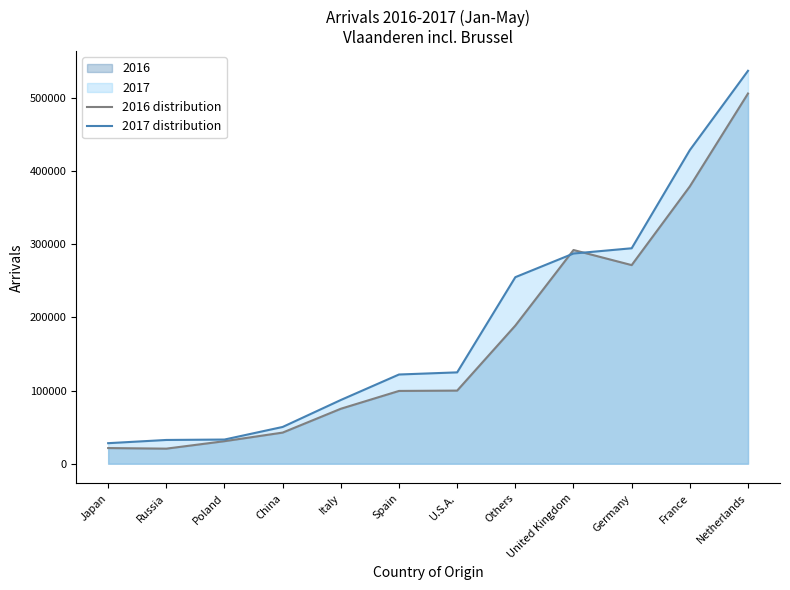

What is the greatest value displayed?

536957